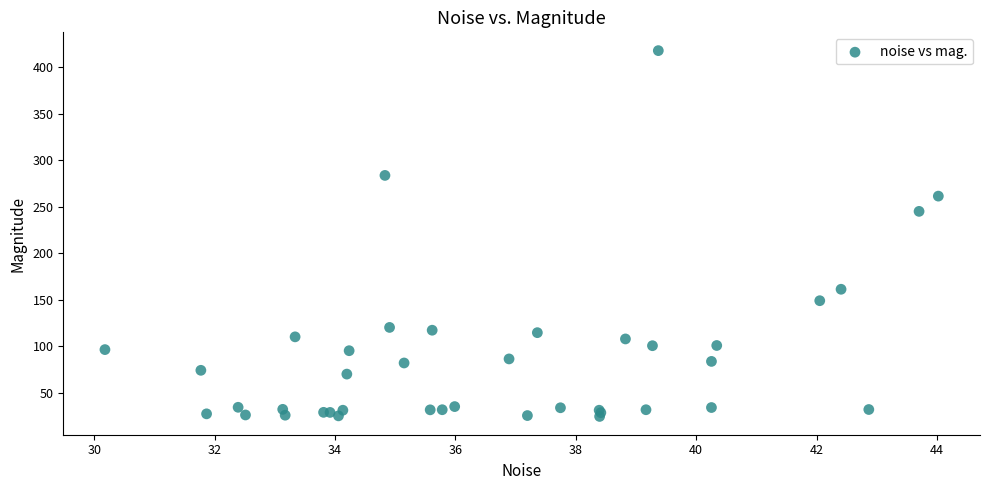

What Y value in the scatter plot is closest to 221?

245.0